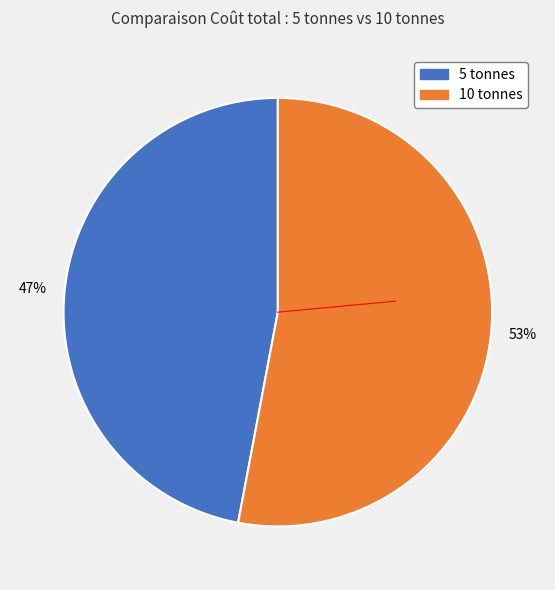

To the nearest percent, what portion does 5 tonnes represent?

47%